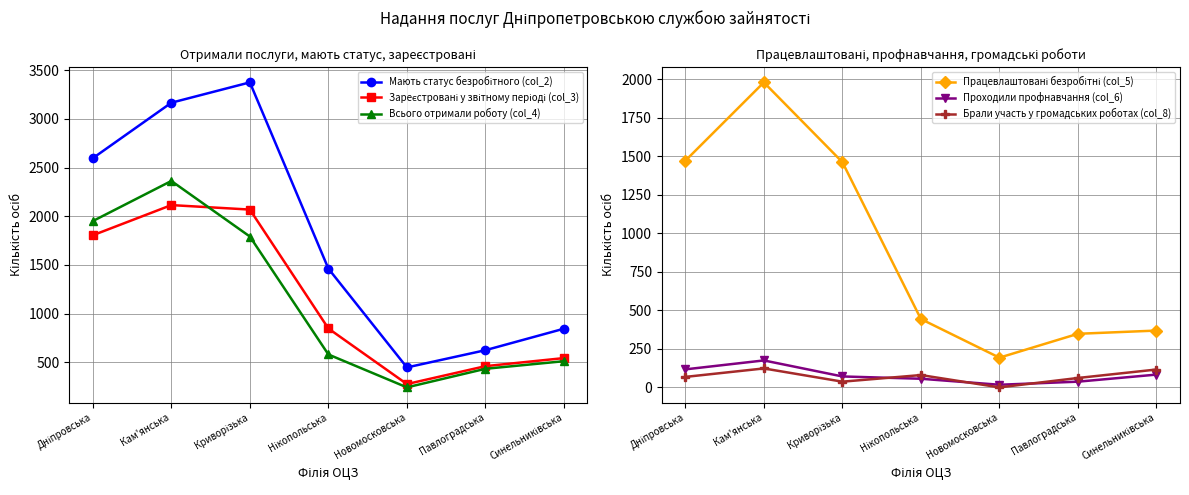

What is the value of the Проходили профнавчання (col_6) point at the 4th from the left?

56